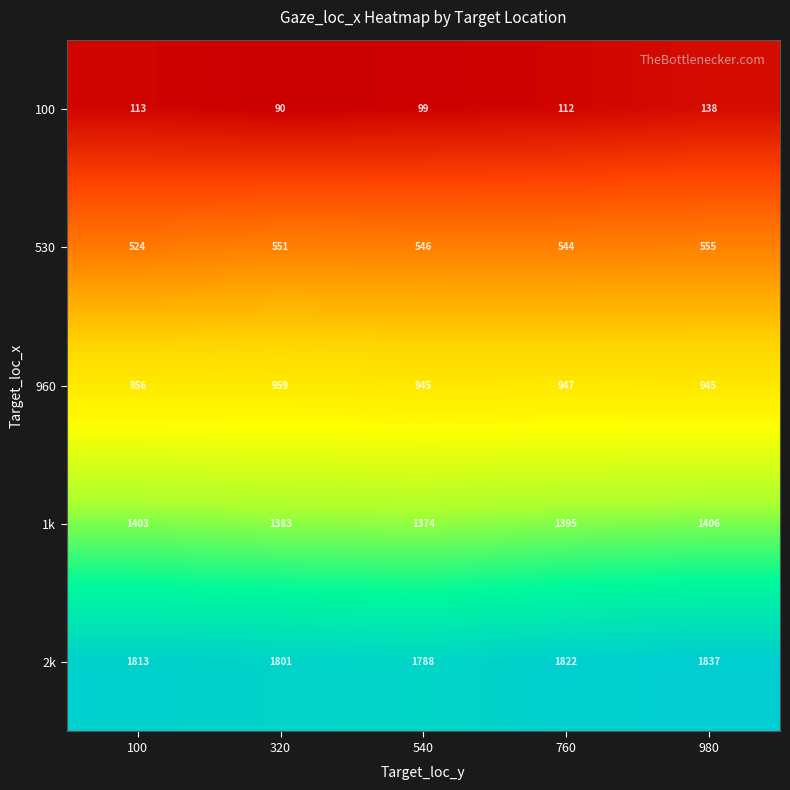

Which series has the largest total across all categories?

2k